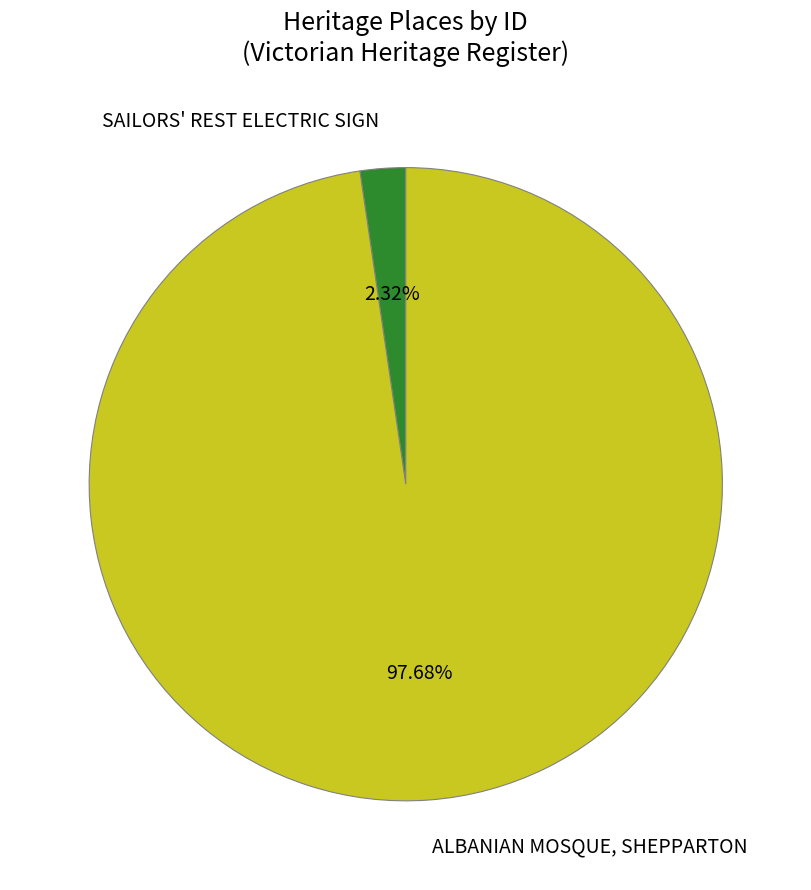

To the nearest percent, what is the combined percentage of ALBANIAN MOSQUE, SHEPPARTON and SAILORS' REST ELECTRIC SIGN?

100%